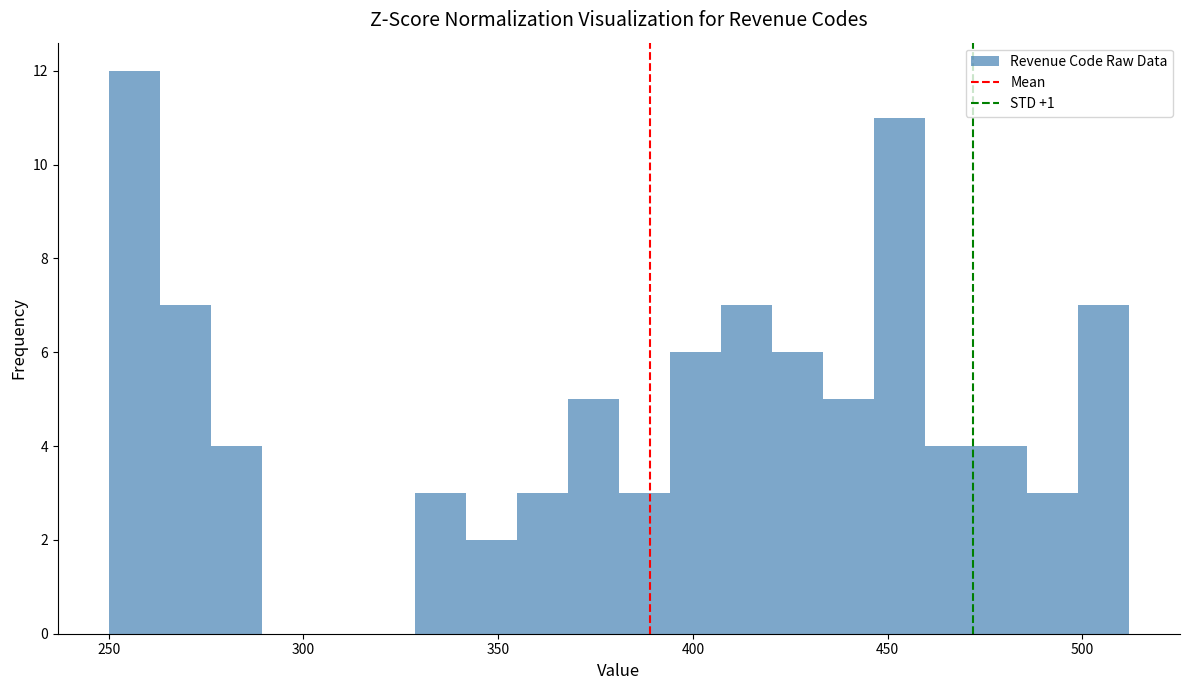

Around what value on the x-axis is the tallest bar? Give the approximate position of its centre, as read against the axis.

255